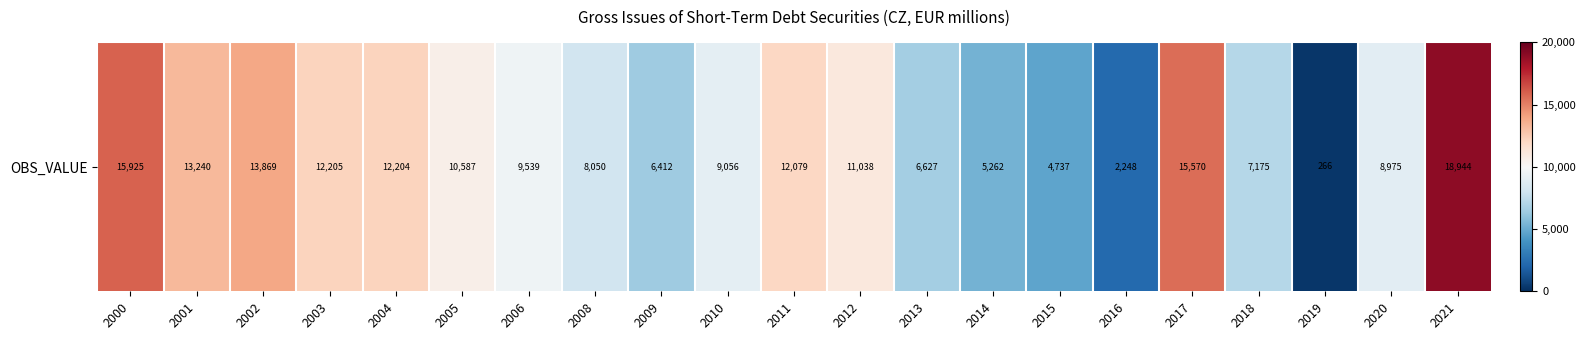

Which has a higher value, 2016 or 2012?

2012